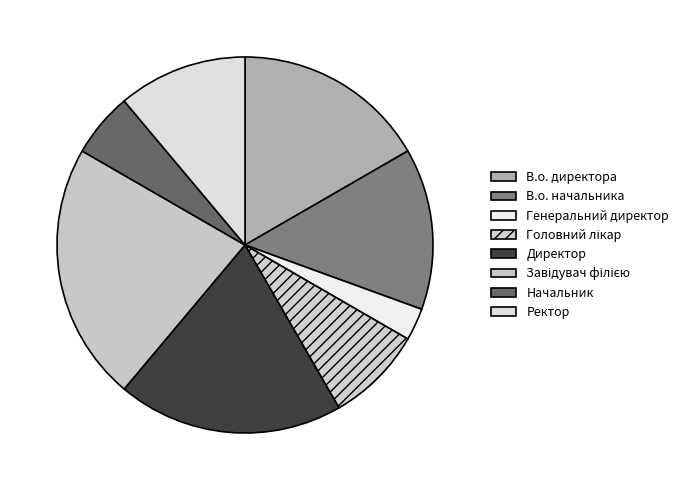

To the nearest percent, what is the average slice percentage?

12%